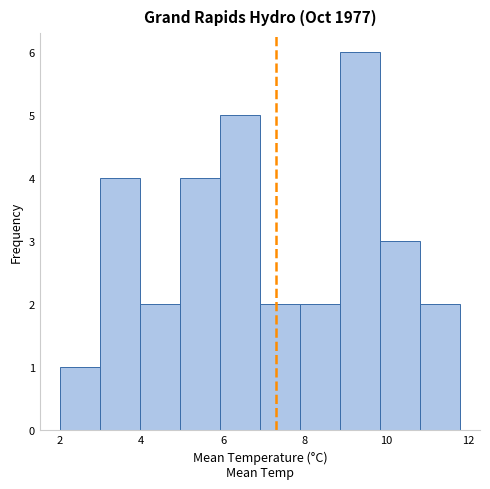

Reading left to right, transcribe this chart: for each bar, give the range it covers on the x-axis and its height. Neither the bar edges nor the heights are printed on the chart, so give them approximately, as read against the axes.

2.00 to 2.98: 1
2.98 to 3.96: 4
3.96 to 4.94: 2
4.94 to 5.92: 4
5.92 to 6.90: 5
6.90 to 7.88: 2
7.88 to 8.86: 2
8.86 to 9.84: 6
9.84 to 10.82: 3
10.82 to 11.80: 2